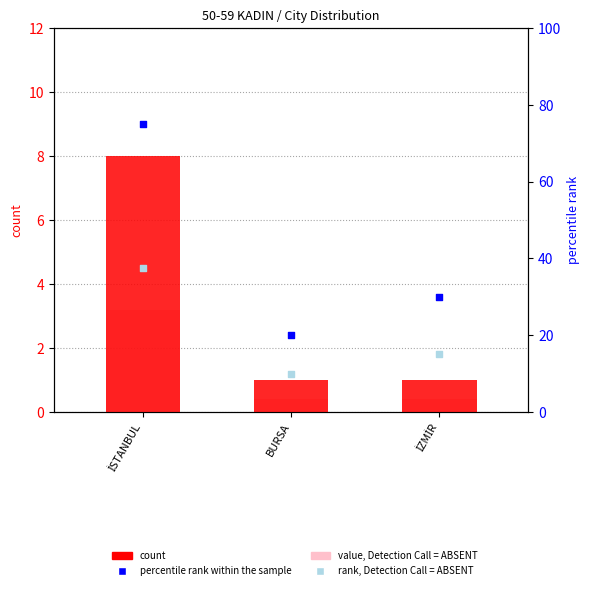

Is the value of value, Detection Call = ABSENT at İZMİR greater than the value of count at BURSA?

No